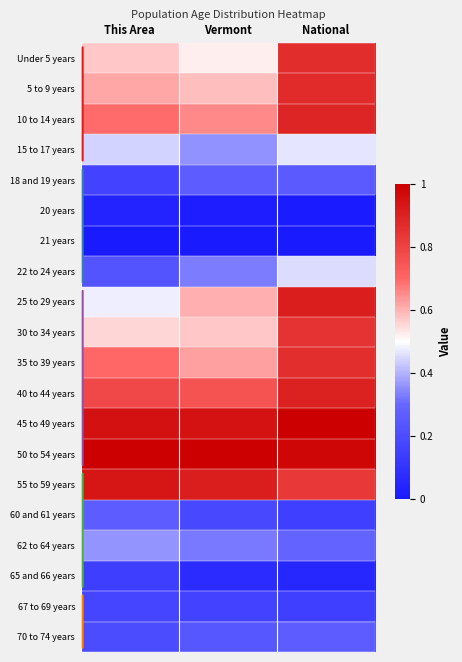

Reading right to left, extract all data points from this chart.

Under 5 years: National=0.9	Vermont=0.5	This Area=0.6
5 to 9 years: National=0.9	Vermont=0.6	This Area=0.6
10 to 14 years: National=0.9	Vermont=0.7	This Area=0.7
15 to 17 years: National=0.5	Vermont=0.4	This Area=0.4
18 and 19 years: National=0.3	Vermont=0.3	This Area=0.2
20 years: National=0.0	Vermont=0.0	This Area=0.0
21 years: National=0.0	Vermont=0.0	This Area=0.0
22 to 24 years: National=0.5	Vermont=0.3	This Area=0.2
25 to 29 years: National=0.9	Vermont=0.6	This Area=0.5
30 to 34 years: National=0.9	Vermont=0.6	This Area=0.6
35 to 39 years: National=0.9	Vermont=0.6	This Area=0.7
40 to 44 years: National=0.9	Vermont=0.8	This Area=0.8
45 to 49 years: National=1.0	Vermont=0.9	This Area=0.9
50 to 54 years: National=1.0	Vermont=1.0	This Area=1.0
55 to 59 years: National=0.8	Vermont=0.9	This Area=0.9
60 and 61 years: National=0.2	Vermont=0.2	This Area=0.3
62 to 64 years: National=0.3	Vermont=0.3	This Area=0.4
65 and 66 years: National=0.1	Vermont=0.1	This Area=0.1
67 to 69 years: National=0.2	Vermont=0.2	This Area=0.2
70 to 74 years: National=0.3	Vermont=0.2	This Area=0.2